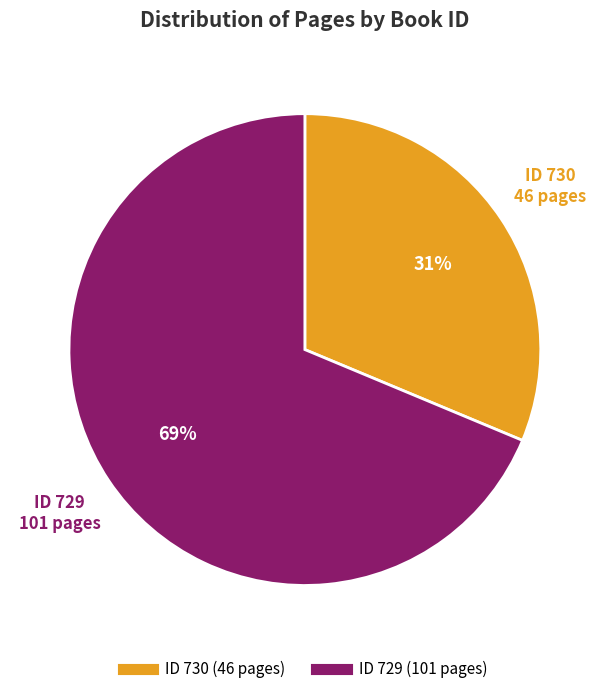

Is there any slice that represents more than half of the pie?

Yes